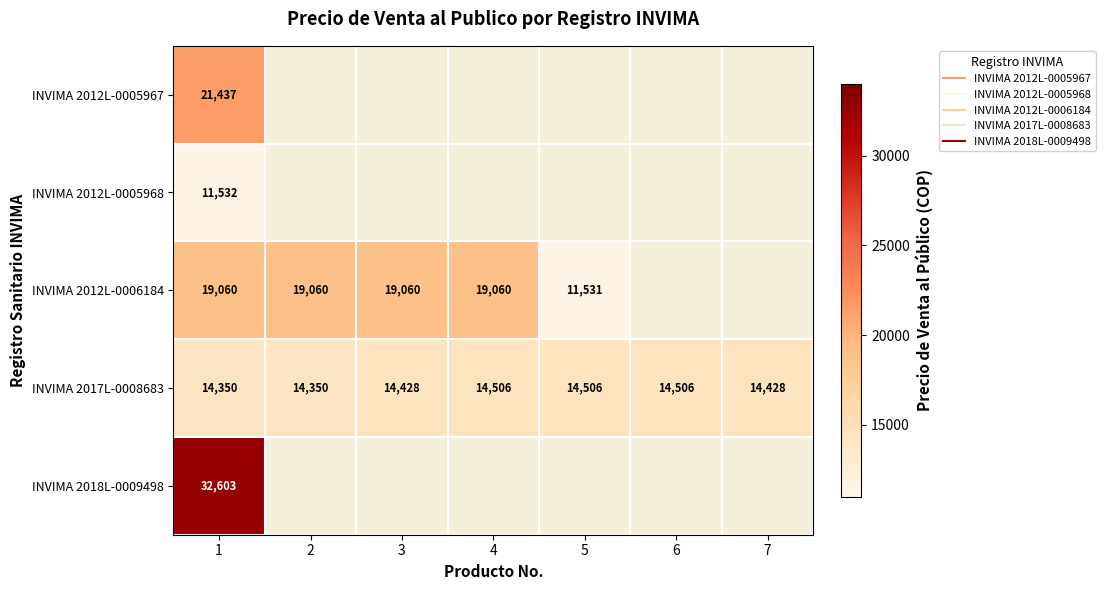

At which label does INVIMA 2017L-0008683 reach its minimum?

1